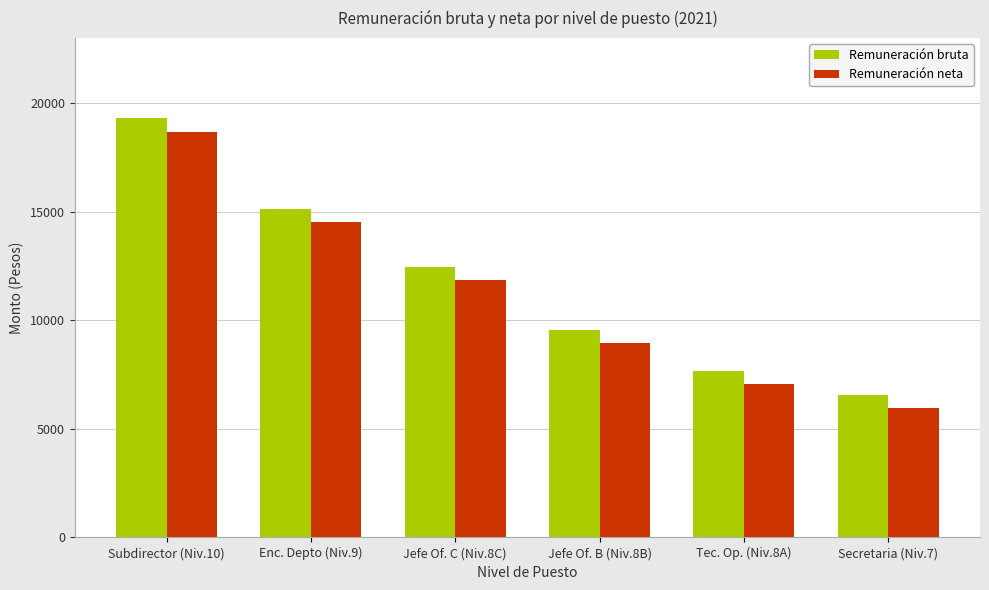

What is the difference between the highest and lowest values at Jefe Of. B (Niv.8B)?

599.6